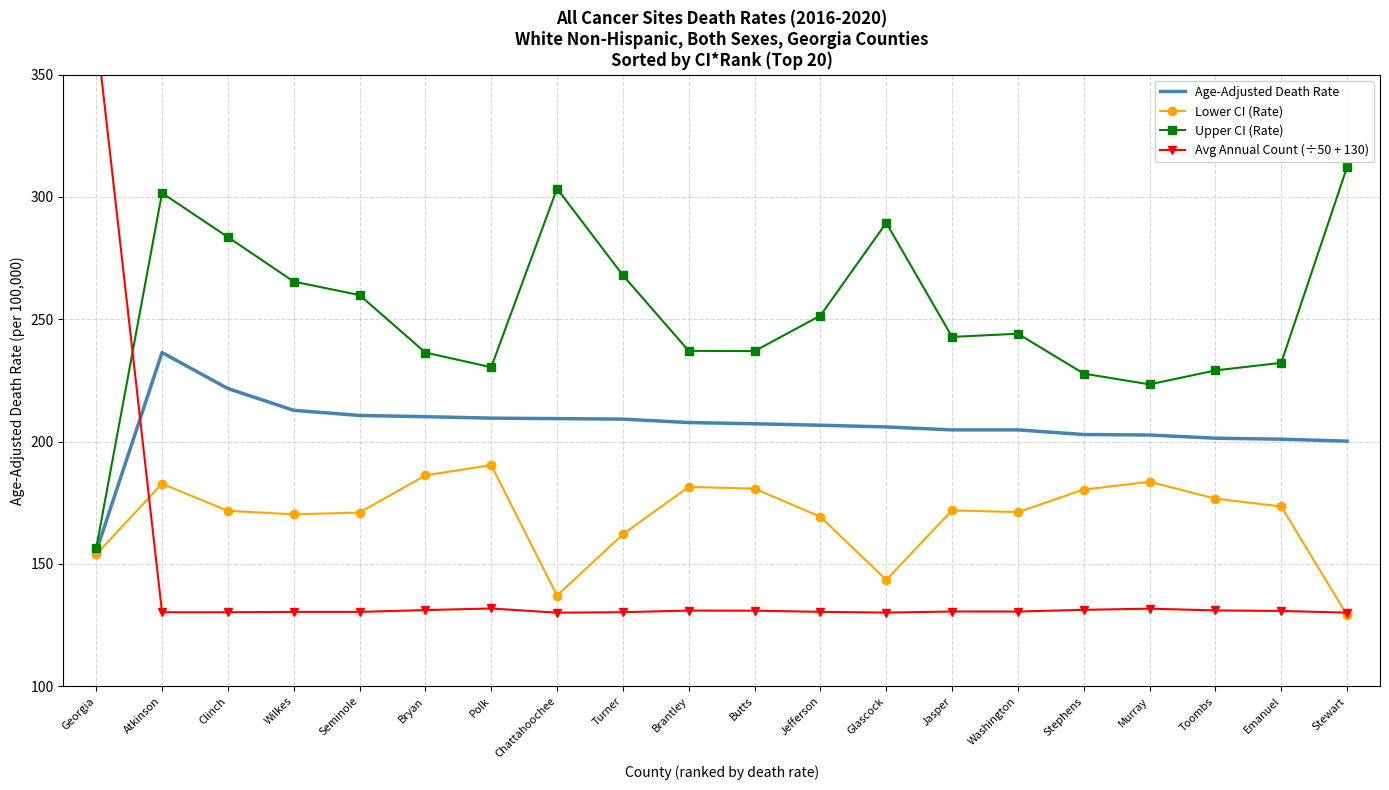

Which series changed the most between Seminole and Emanuel?

Upper CI (Rate)